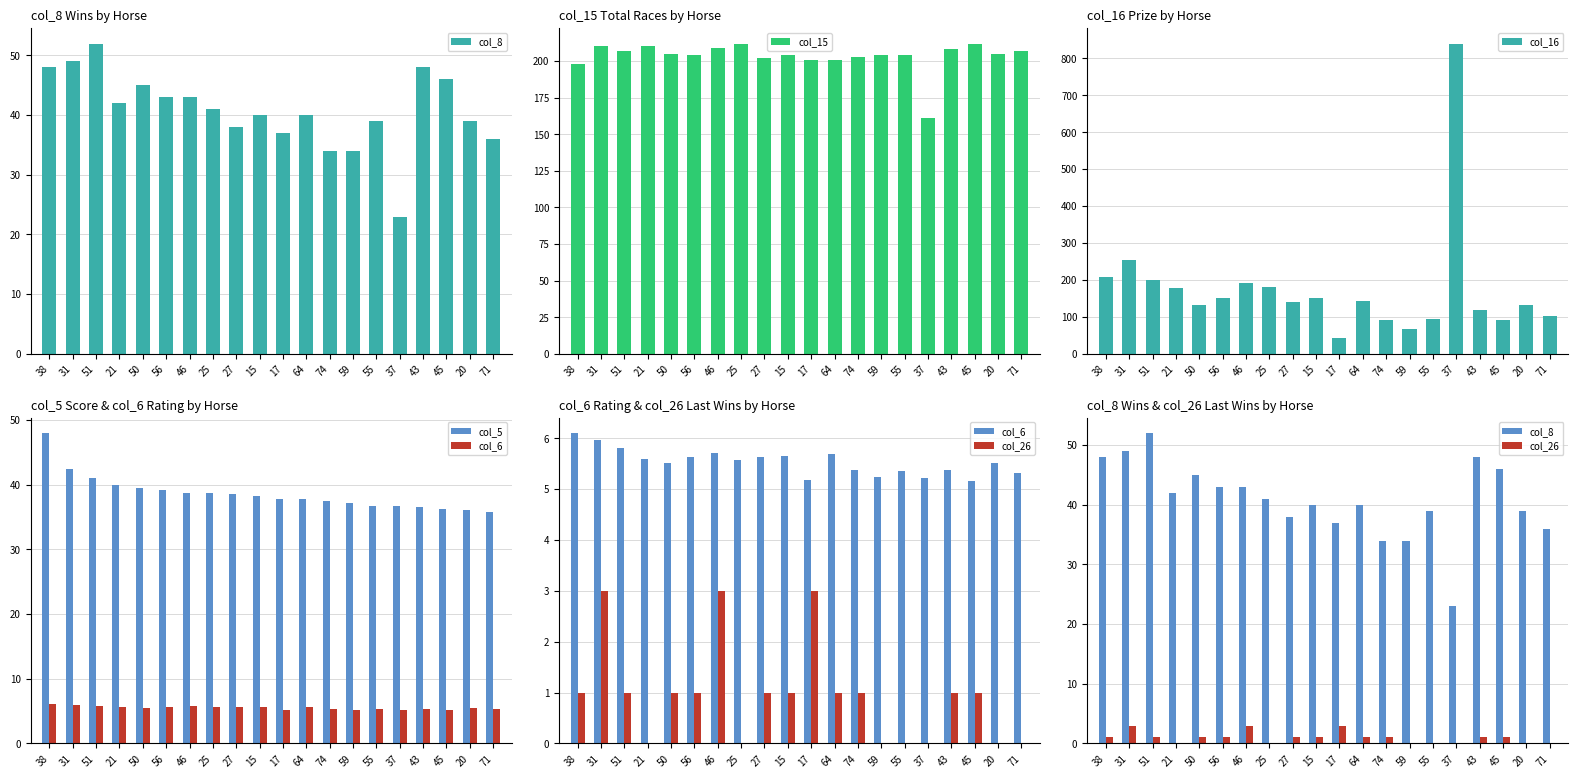

Reading right to left, list all the values displayed in this chart.

col_8: 36.0	39.0	46.0	48.0	23.0	39.0	34.0	34.0	40.0	37.0	40.0	38.0	41.0	43.0	43.0	45.0	42.0	52.0	49.0	48.0
col_15: 207.0	205.0	212.0	208.0	161.0	204.0	204.0	203.0	201.0	201.0	204.0	202.0	212.0	209.0	204.0	205.0	210.0	207.0	210.0	198.0
col_16: 102.0	131.0	91.0	120.0	840.0	94.0	66.0	91.0	144.0	42.0	152.0	139.0	181.0	193.0	150.0	131.0	177.0	201.0	253.0	207.0
col_5: 35.8	36.1	36.3	36.5	36.6	36.8	37.2	37.4	37.8	37.8	38.2	38.6	38.7	38.8	39.2	39.5	40.0	41.1	42.4	48.0
col_6: 5.3	5.5	5.2	5.4	5.2	5.4	5.2	5.4	5.7	5.2	5.7	5.6	5.6	5.7	5.6	5.5	5.6	5.8	6.0	6.1
col_26: 0.0	0.0	1.0	1.0	0.0	0.0	0.0	1.0	1.0	3.0	1.0	1.0	0.0	3.0	1.0	1.0	0.0	1.0	3.0	1.0